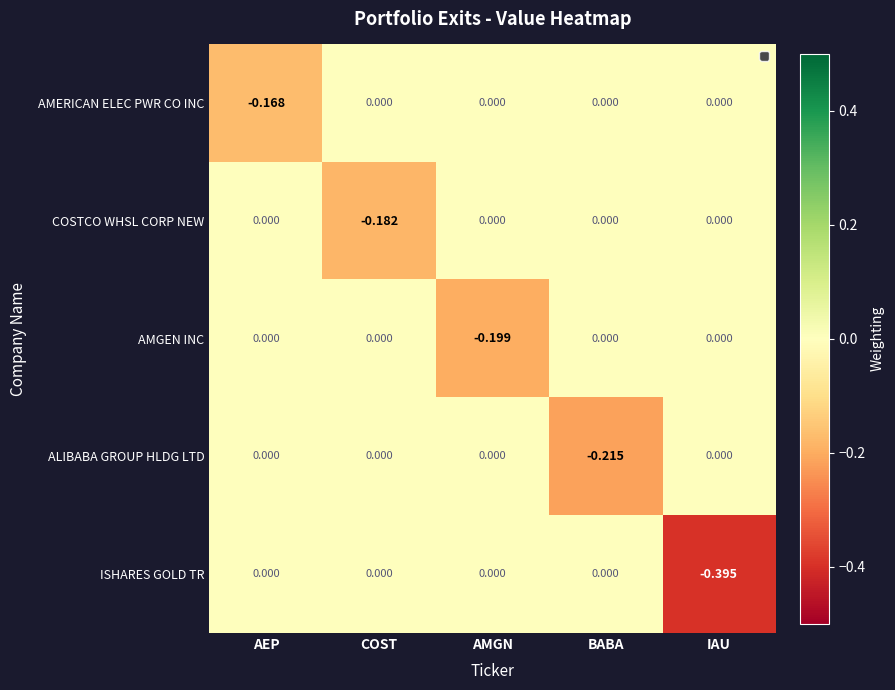

Which series has the widest spread of values?

ISHARES GOLD TR